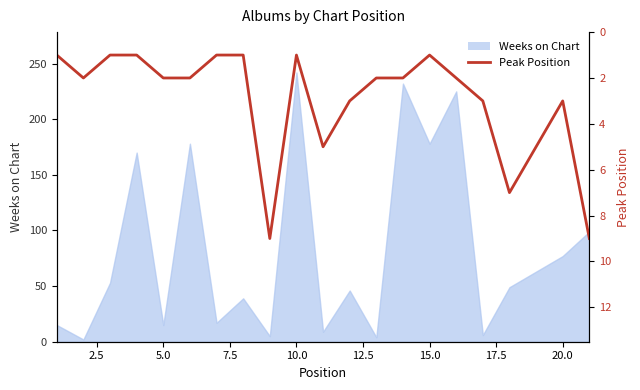

Reading left to right, what are all the values shown in this chart?

1	2	1	1	2	2	1	1	9	1	5	3	2	2	1	2	3	7	3	9